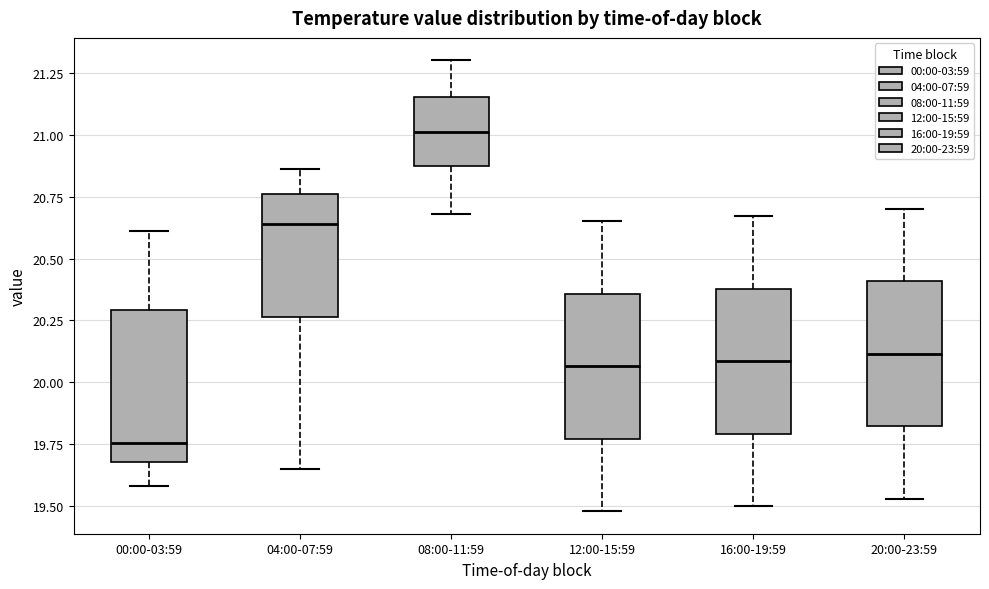

Where does the lower whisker of the box for 04:00-07:59 end on the y-axis? The values are not printed on the chart, so give them approximately, as read against the axis.

19.65